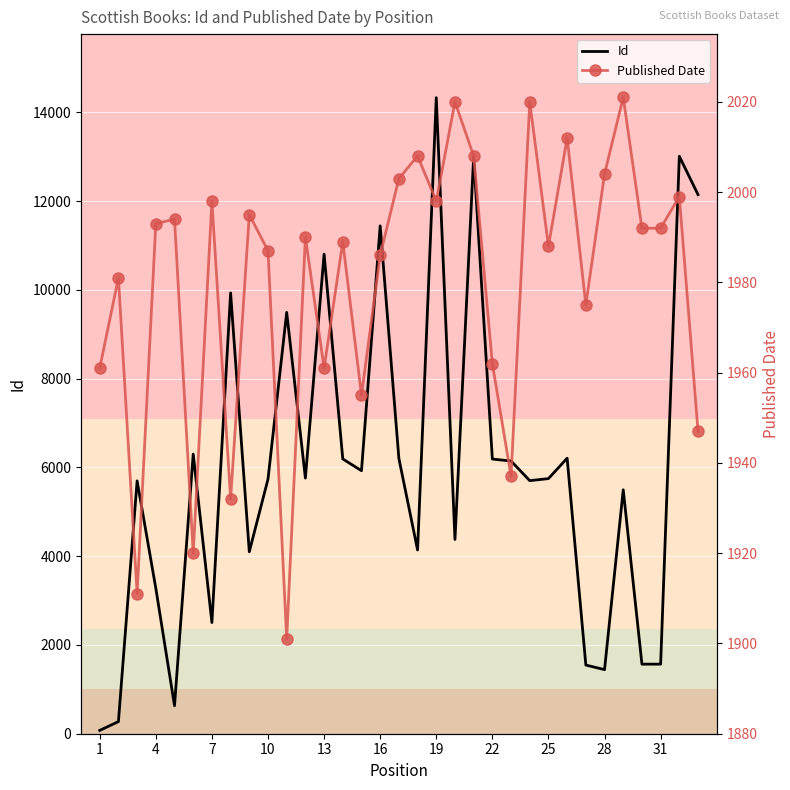

What is the maximum value for Id?

14330